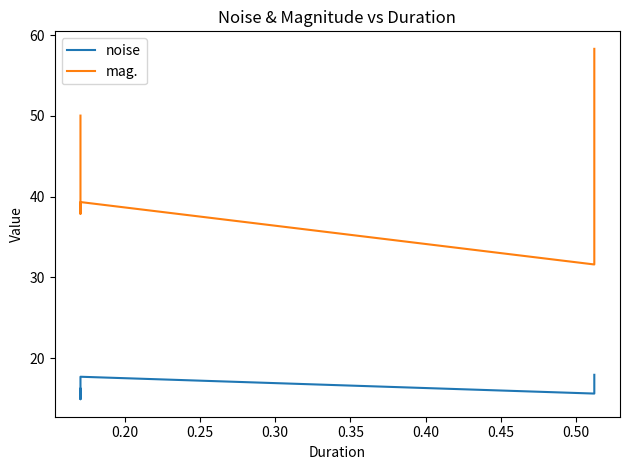

What is the maximum value shown in the chart?

58.3